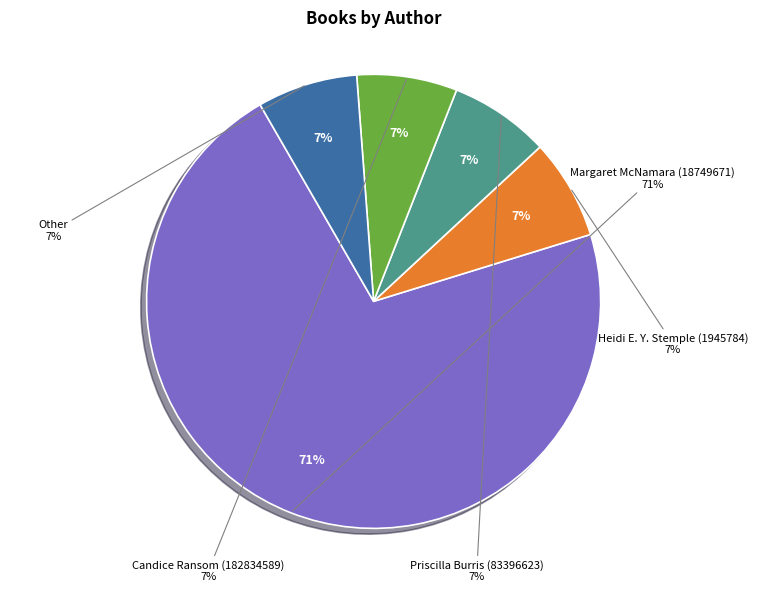

The Other slice represents 19% of the pie. True or false?

False